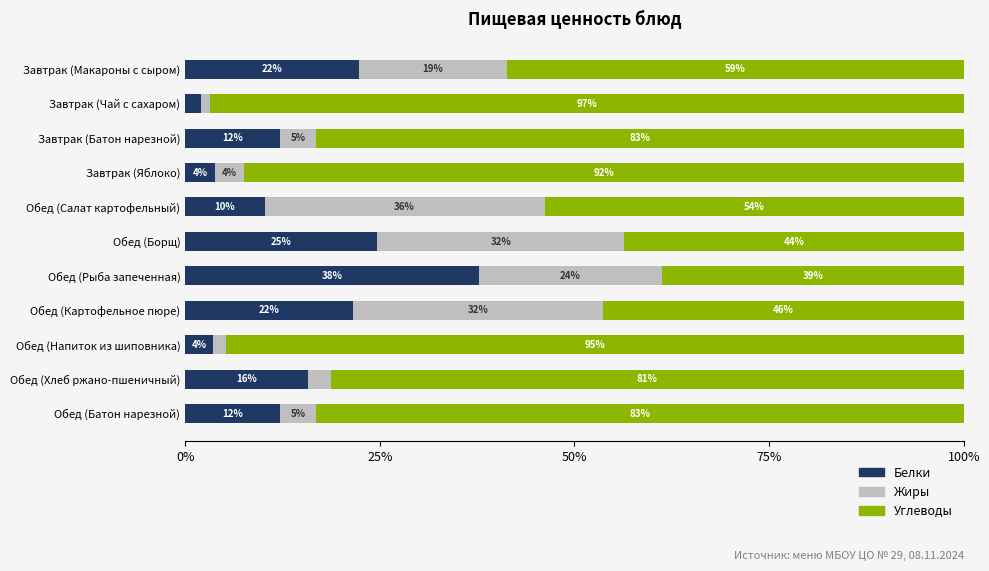

What are all the series names shown in the legend?

Белки, Жиры, Углеводы